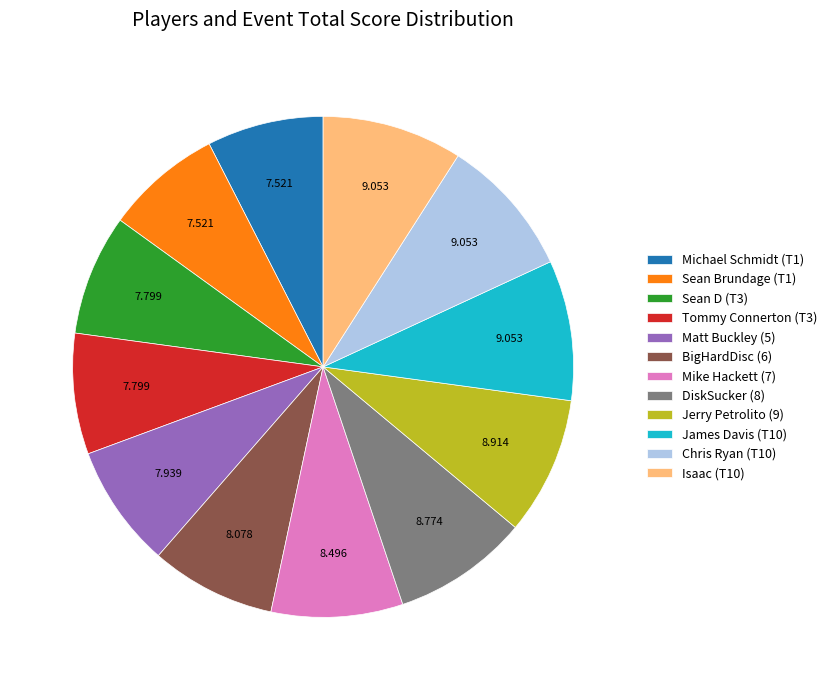

Do Sean D (T3) and Matt Buckley (5) together represent more than half of the pie?

No